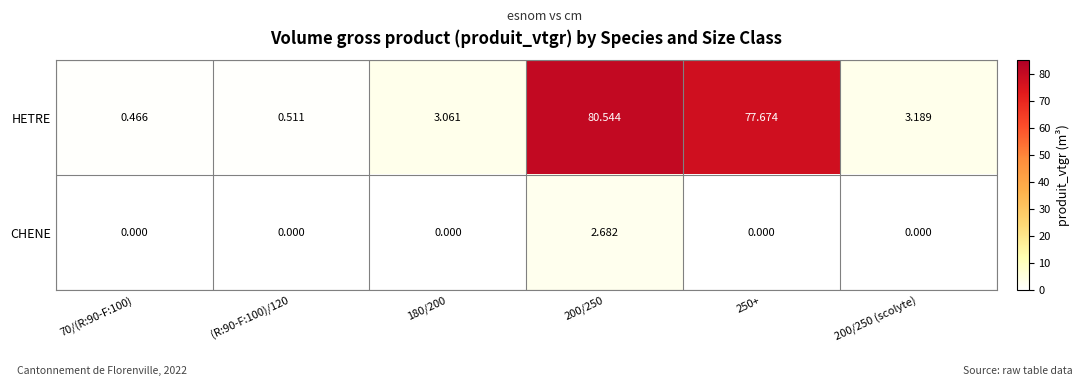

Which series has the largest total across all categories?

HETRE